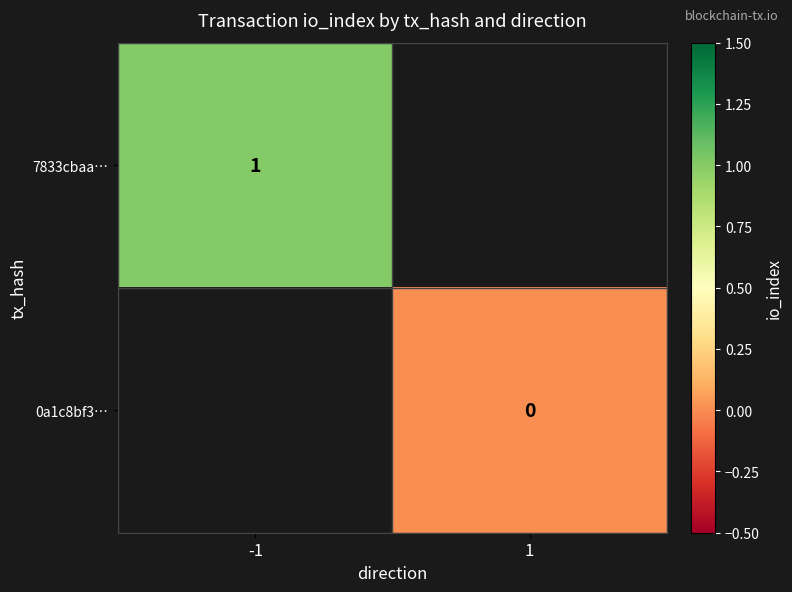

What is the maximum value shown in the chart?

1.0